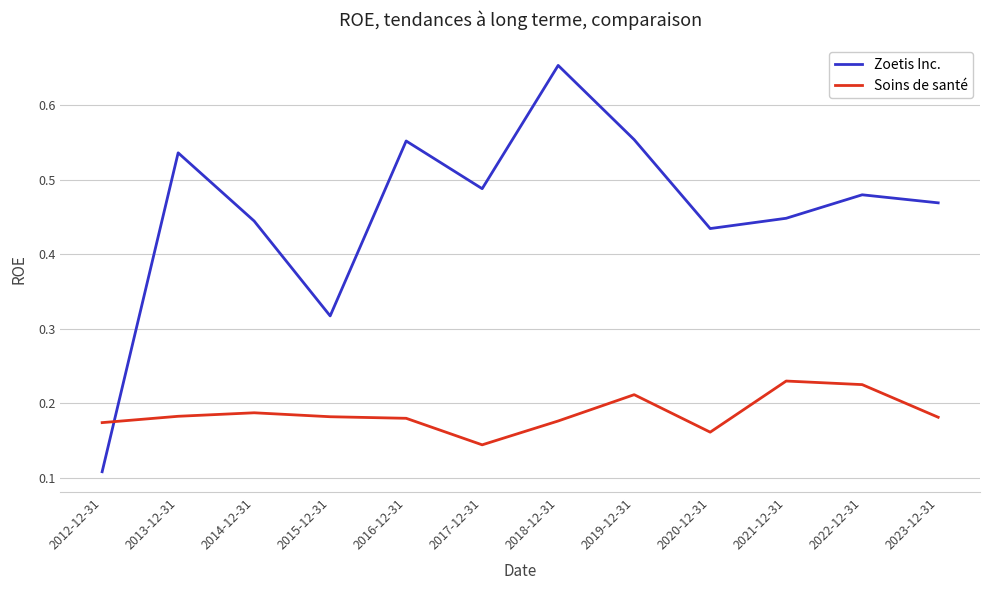

At which label is Zoetis Inc. closest to 0?

2012-12-31